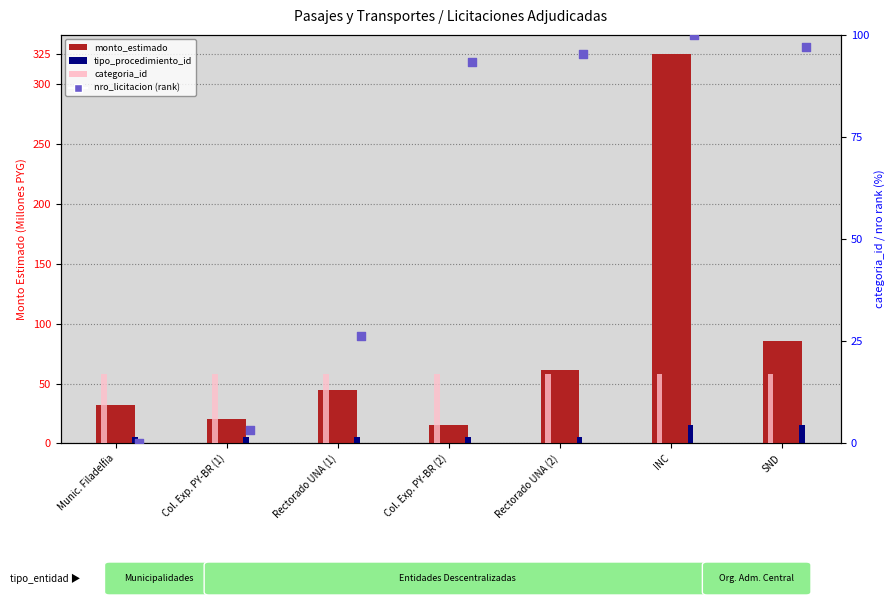

Which series reaches the maximum Y coordinate?

monto_estimado (Millones PYG)